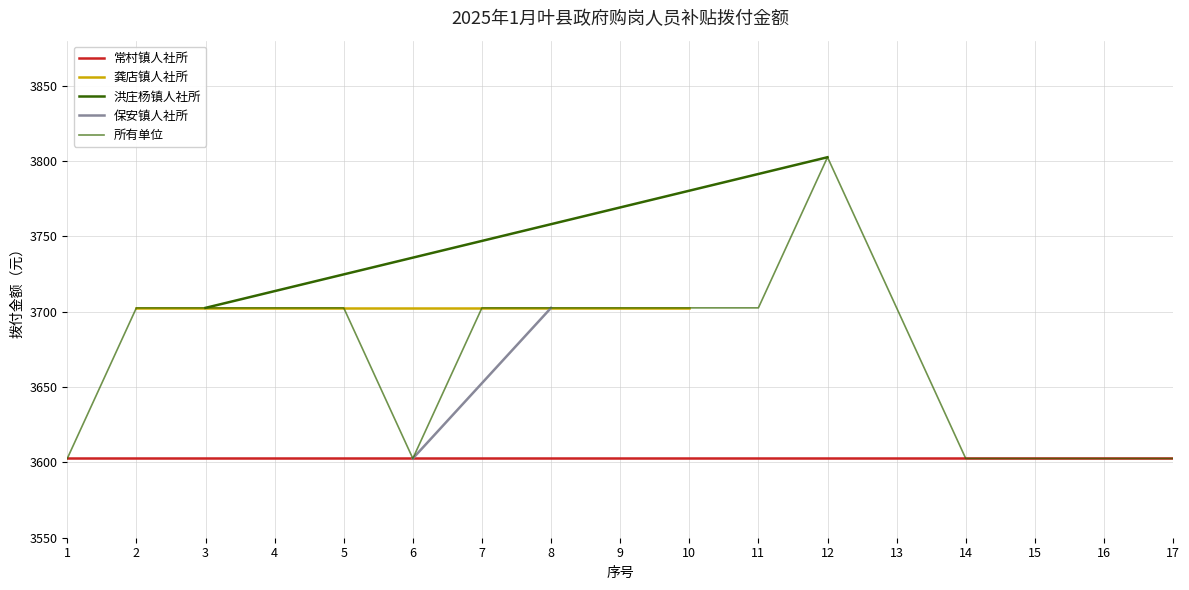

What is the sum of all 龚店镇人社所 values?

7405.2